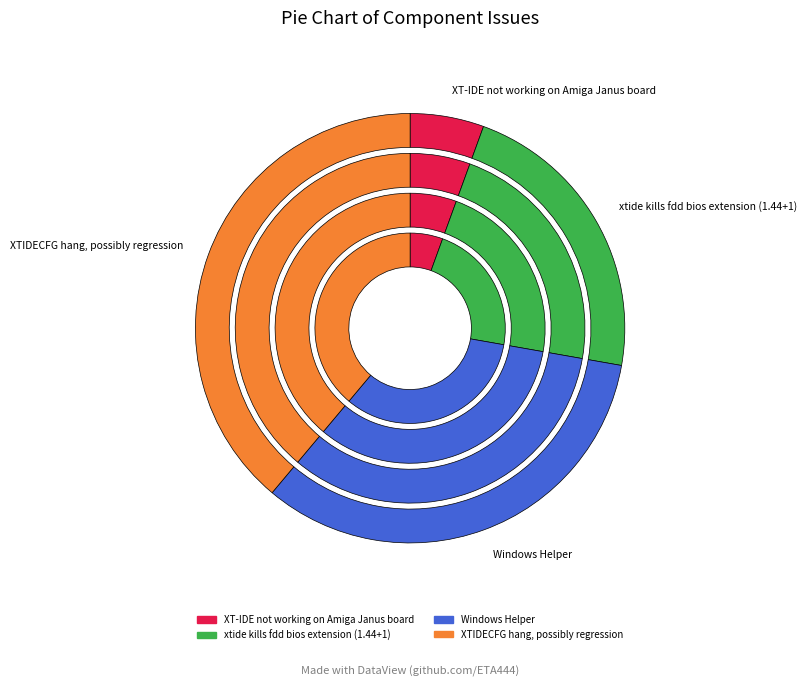

Count the number of slices in the pie.

4